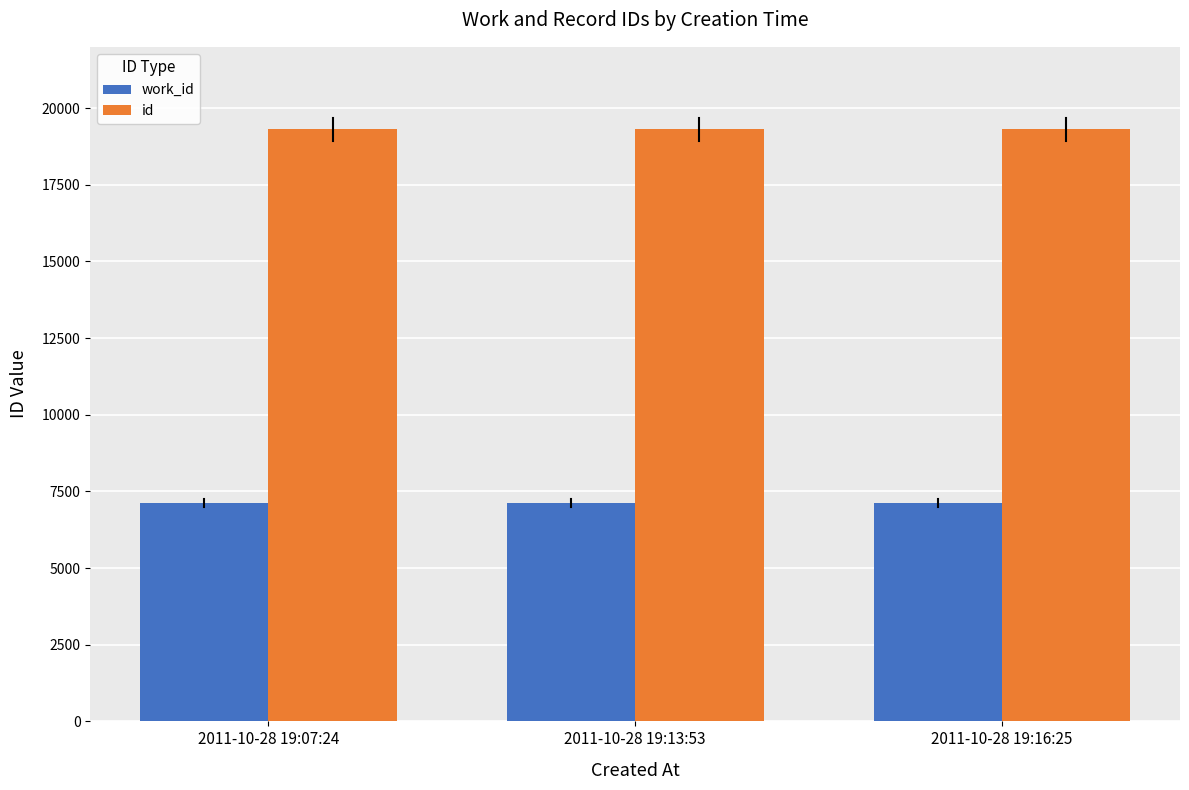

At how many categories does at least one series exceed 8284?

3